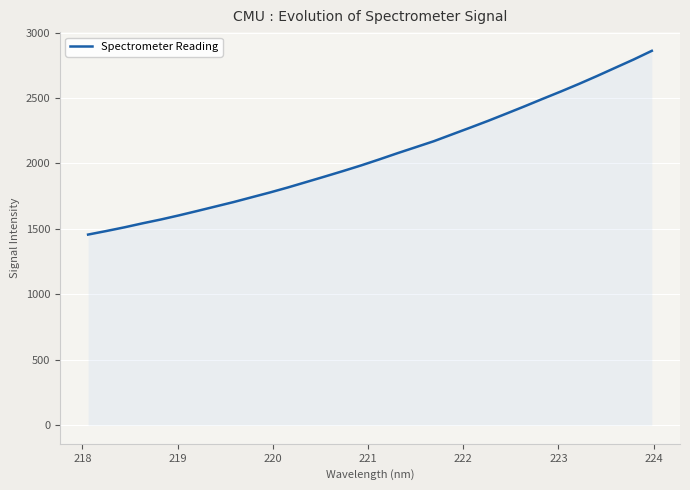

What is the greatest value displayed?

2860.0